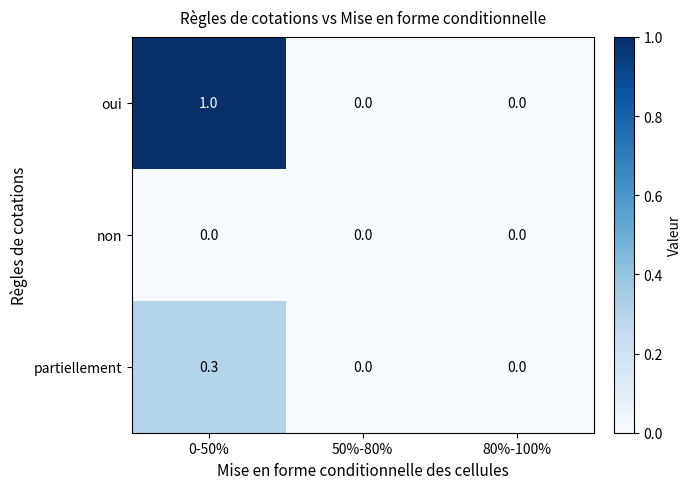

Which category has the highest value in the oui series?

0-50%